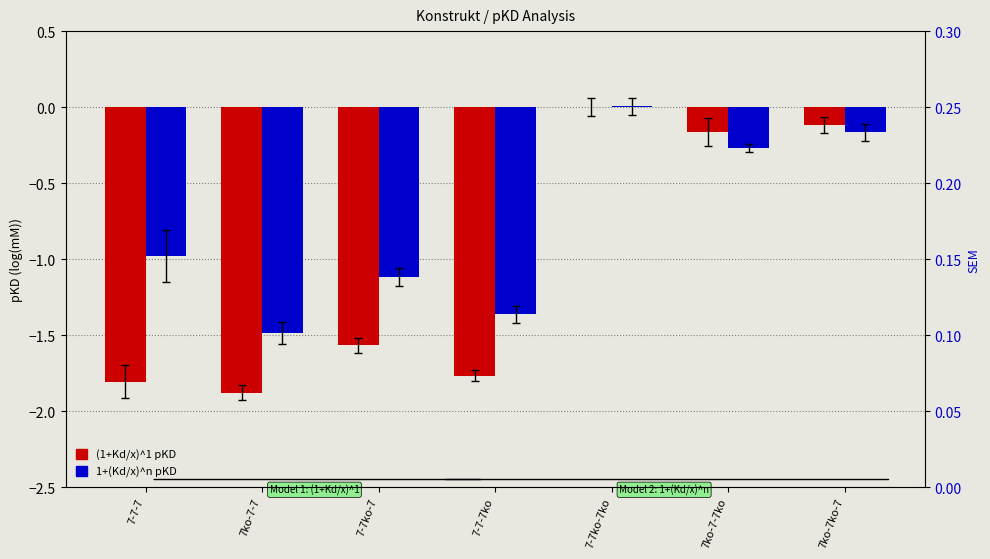

The value of (1+Kd/x)^1 pKD at 7ko-7ko-7 is -0.1. True or false?

True